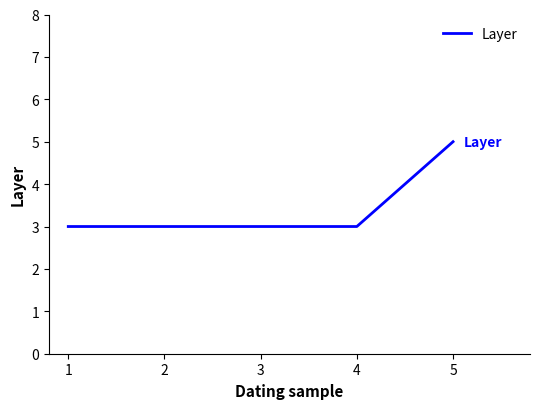

What is the sum of the values at 1 and 2?

6